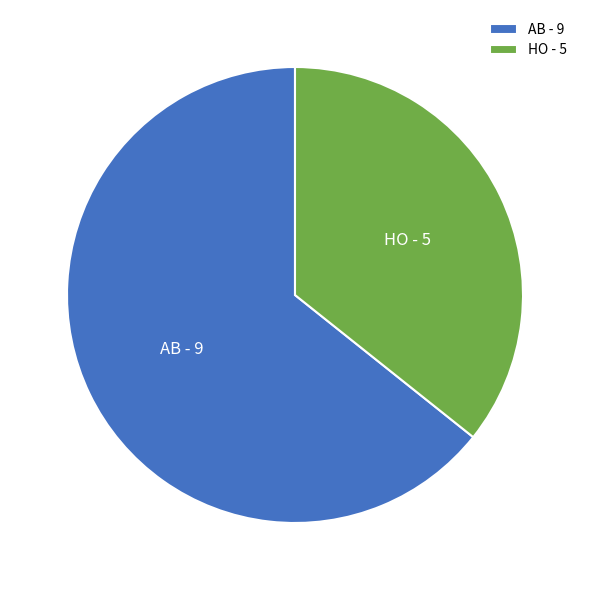

Does any single category account for the majority?

Yes